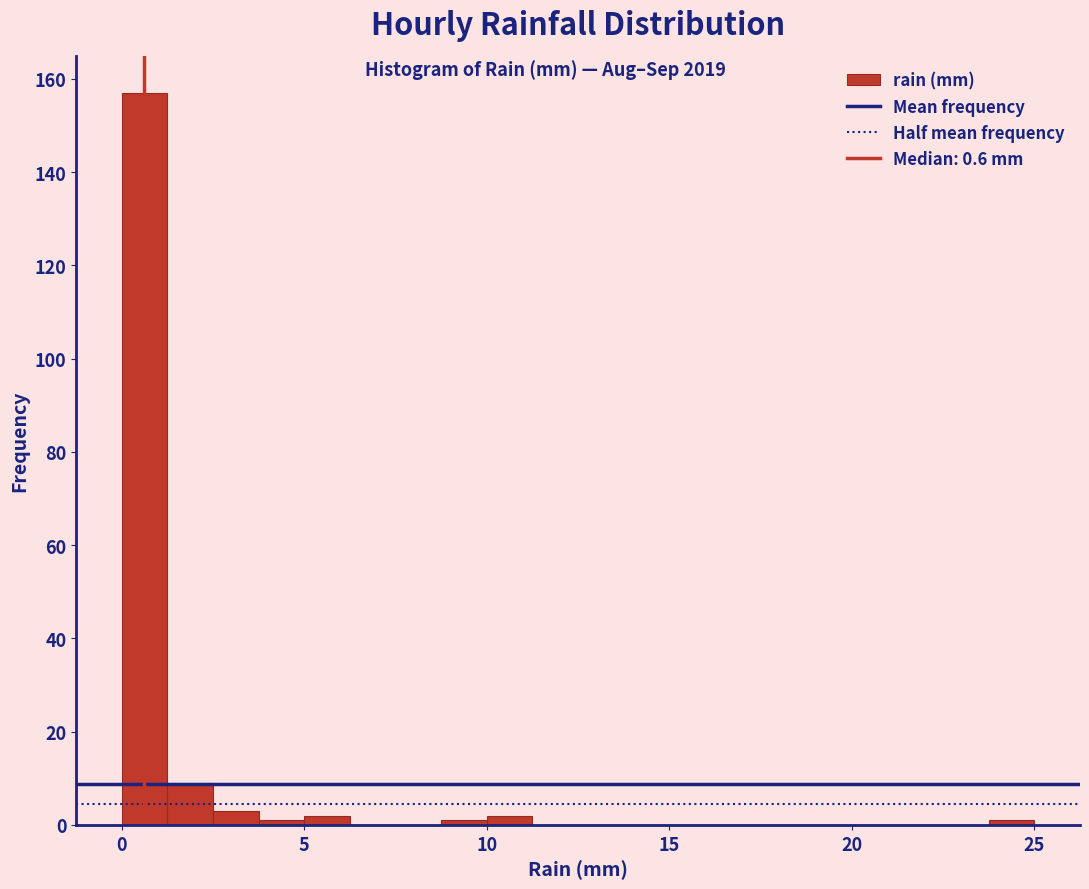

Around what value on the x-axis is the tallest bar? Give the approximate position of its centre, as read against the axis.

0.5